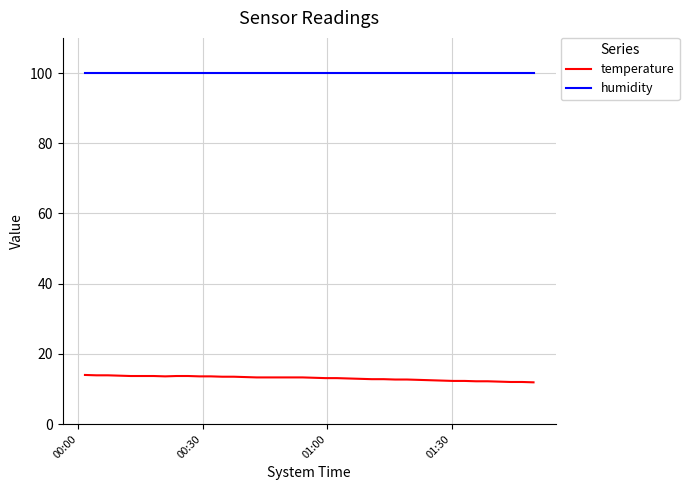

List the series in order of their overall mean, highest first.

humidity, temperature